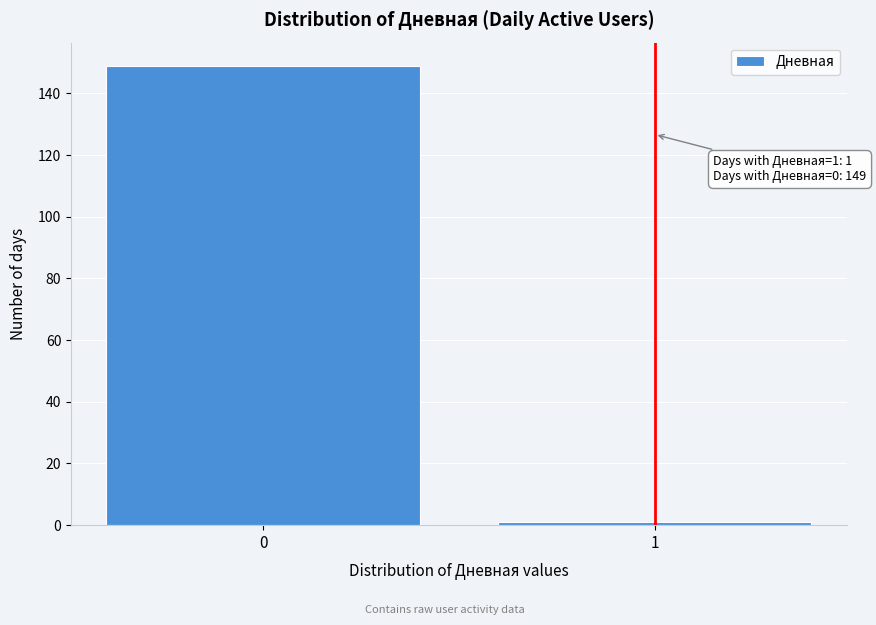

Reading right to left, extract all data points from this chart.

1=1	0=149